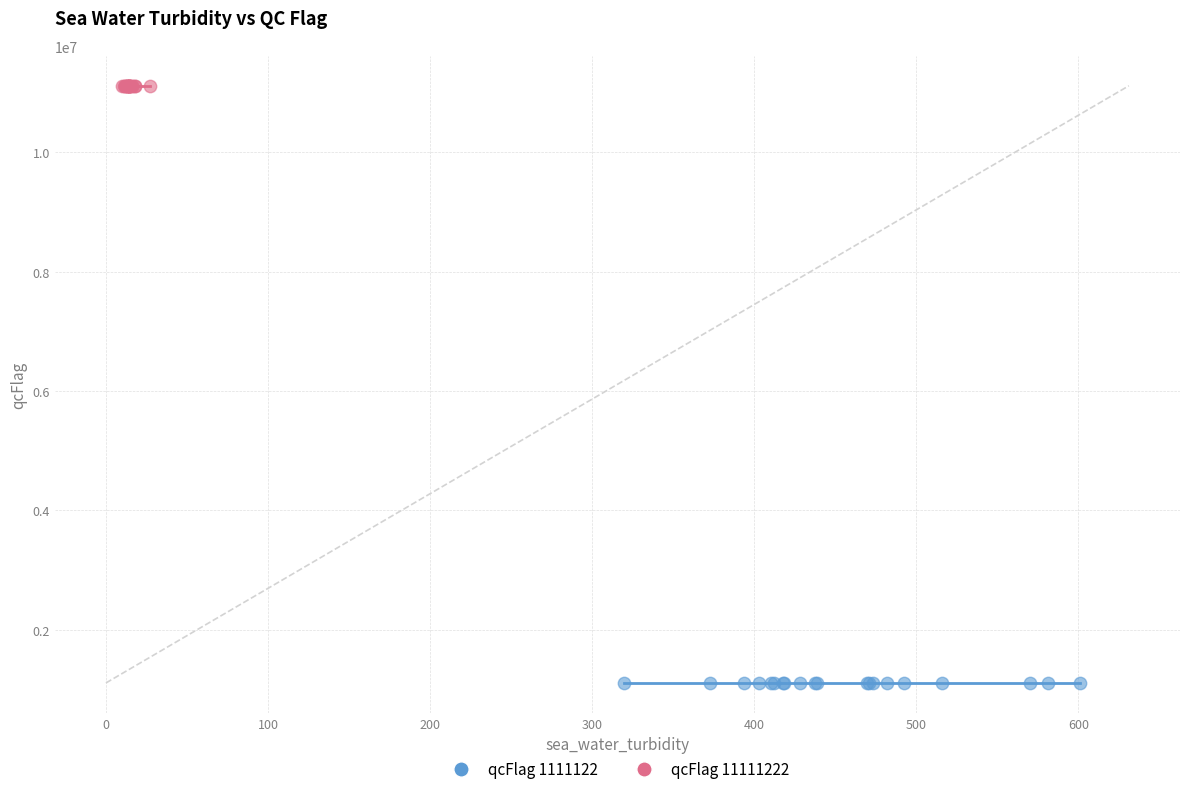

Which series contains the lowest Y value?

qcFlag 1111122